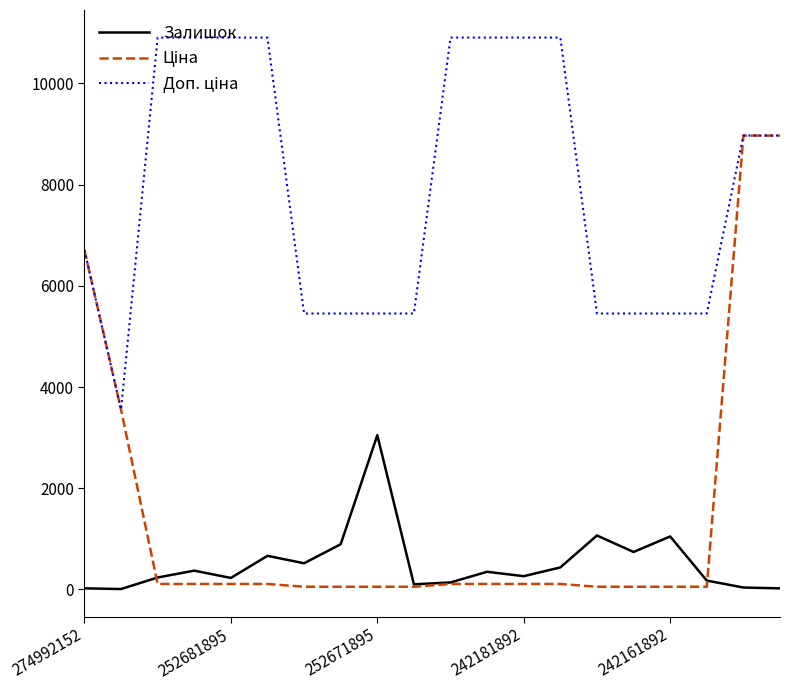

Is this an area chart (filled region under the line)?

No